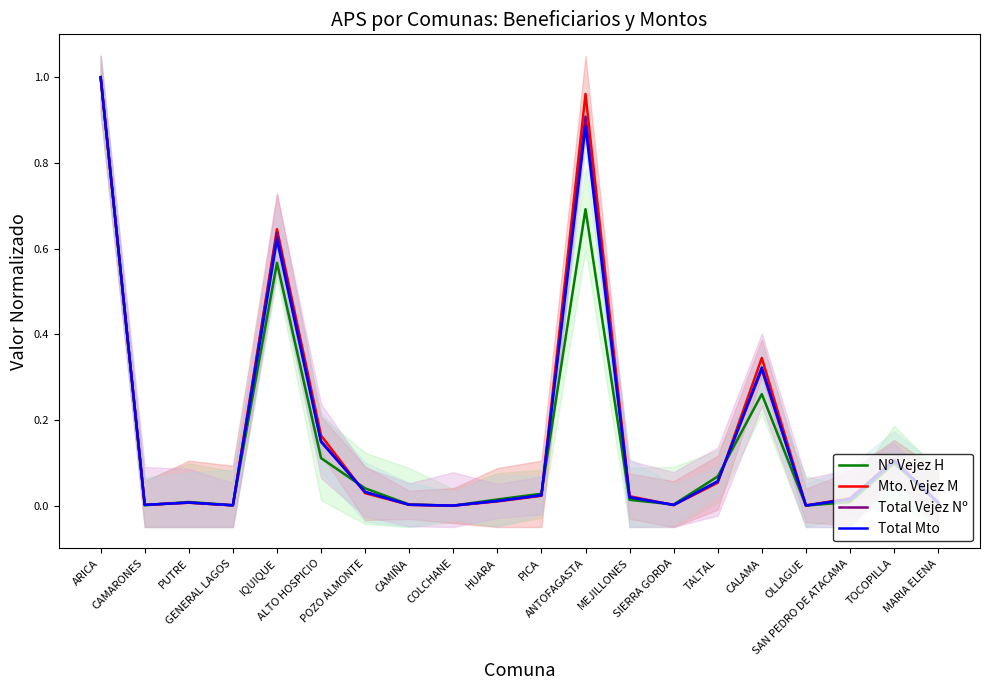

After their last crossing, which series has the higher values: Mto. Vejez M or Nº Vejez H?

Nº Vejez H